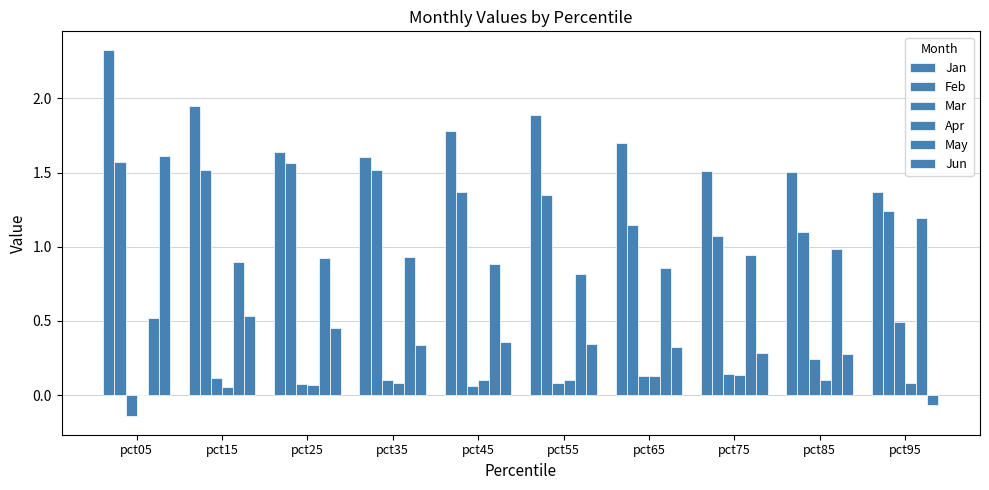

What is the difference between the highest and lowest values at pct35?

1.5